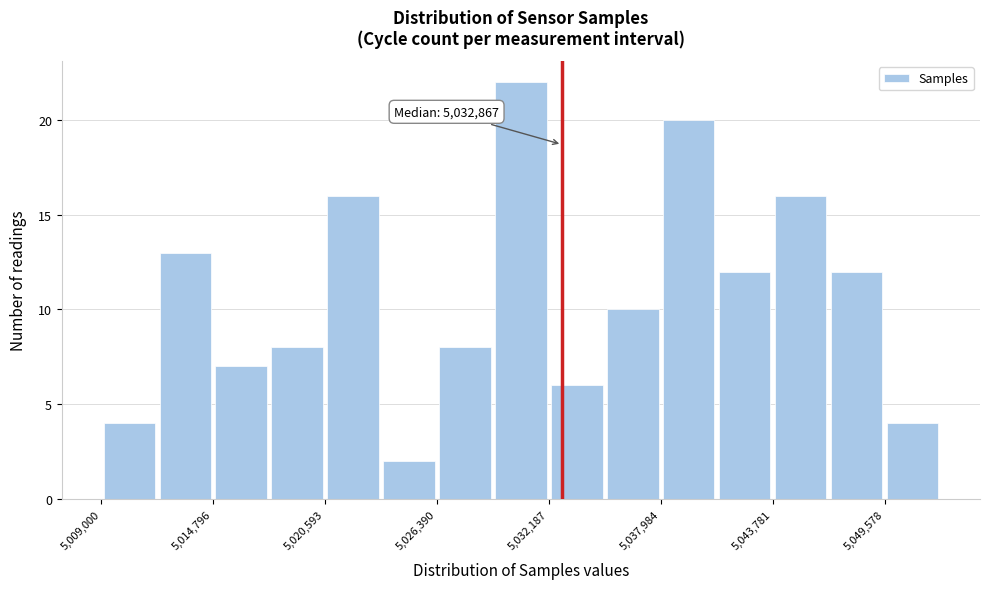

Read against the x-axis, roughly where is the centre of the tallest bar?

5031000